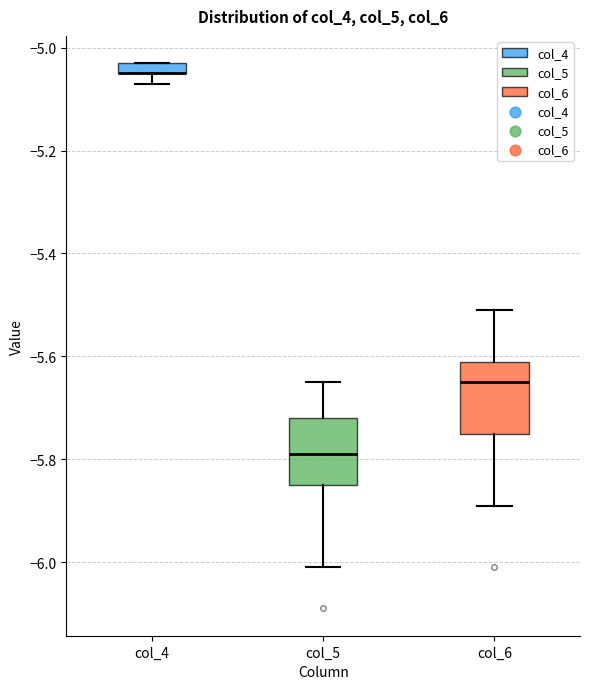

Where is the lower edge of the box for col_4 on the y-axis? The values are not printed on the chart, so give them approximately, as read against the axis.

-5.04